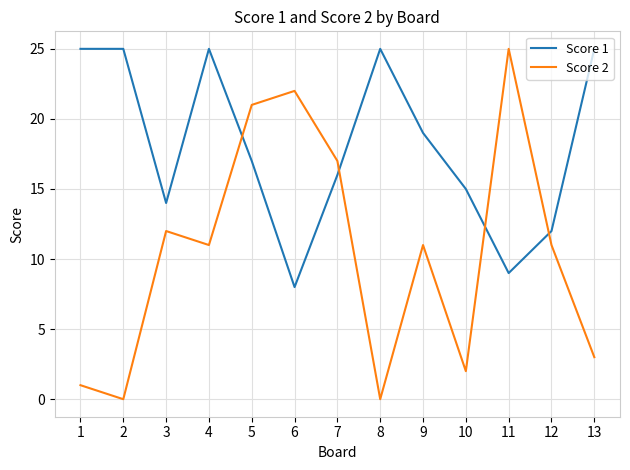

What is the sum of all Score 1 values?

235